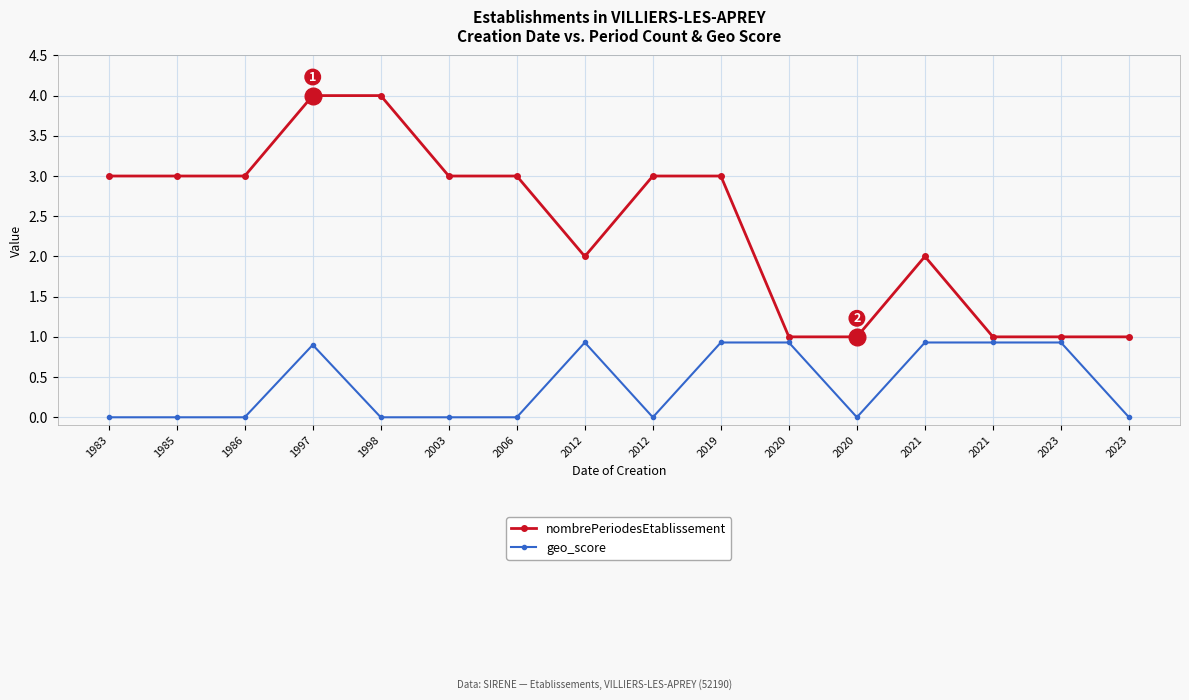

Count the nombrePeriodesEtablissement values in the range 1 to 3.

14